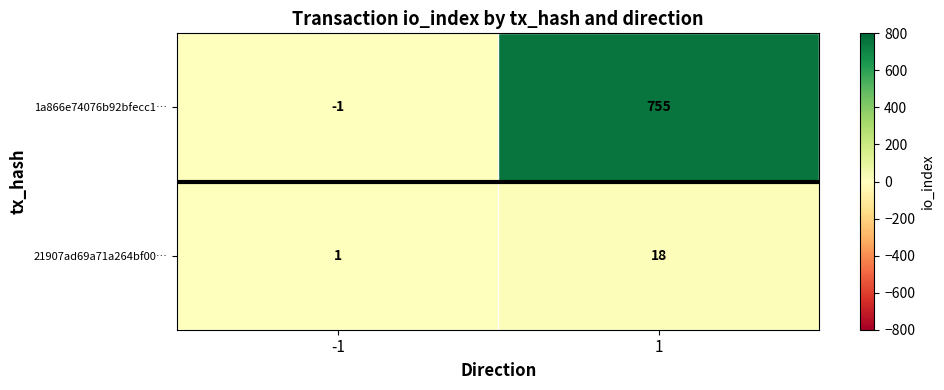

What is the maximum value for 1a866e74076b92bfecc1…?

755